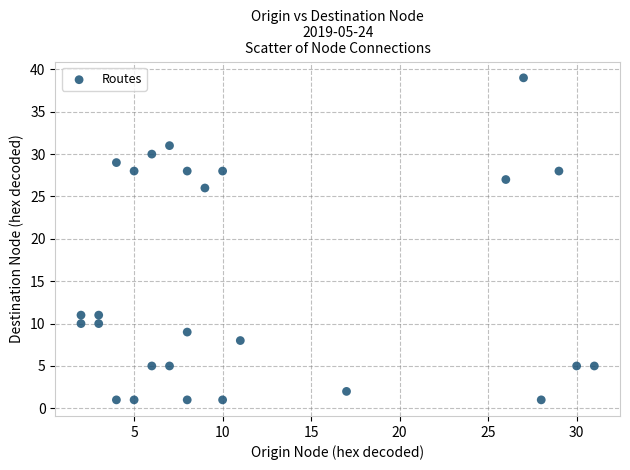

What is the range of Y values (max minus min)?

38